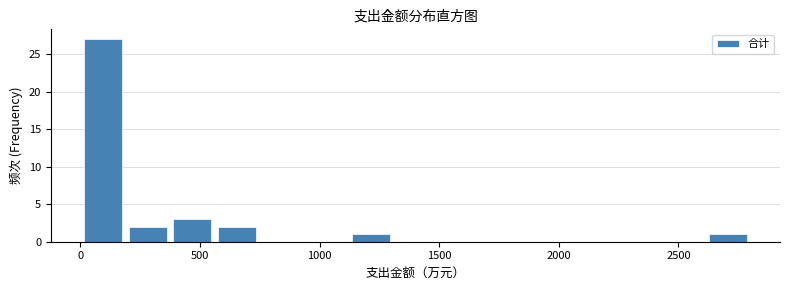

Around what value on the x-axis is the tallest bar? Give the approximate position of its centre, as read against the axis.

100